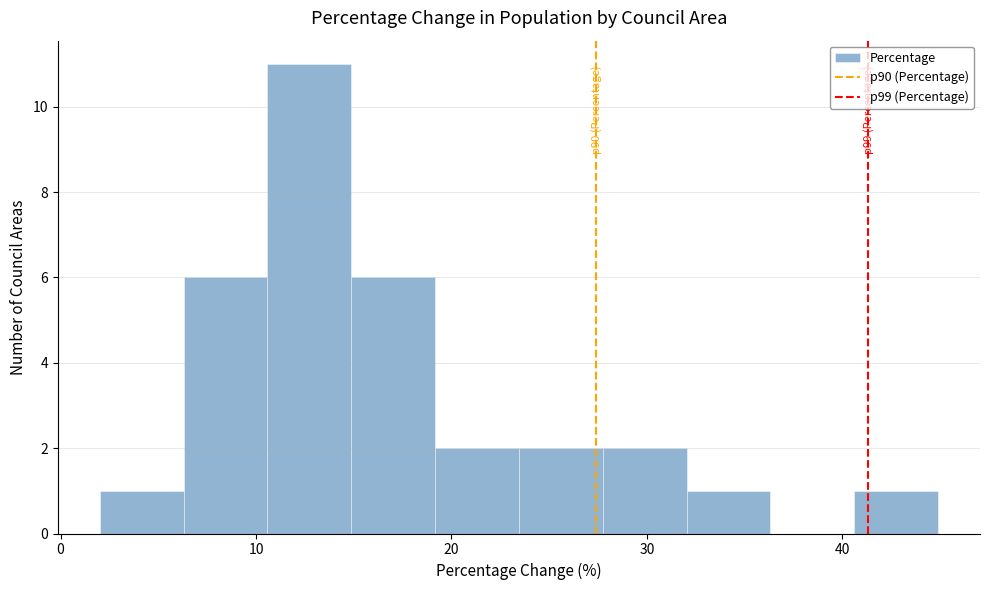

Which range on the x-axis has the tallest bar?

11 to 15